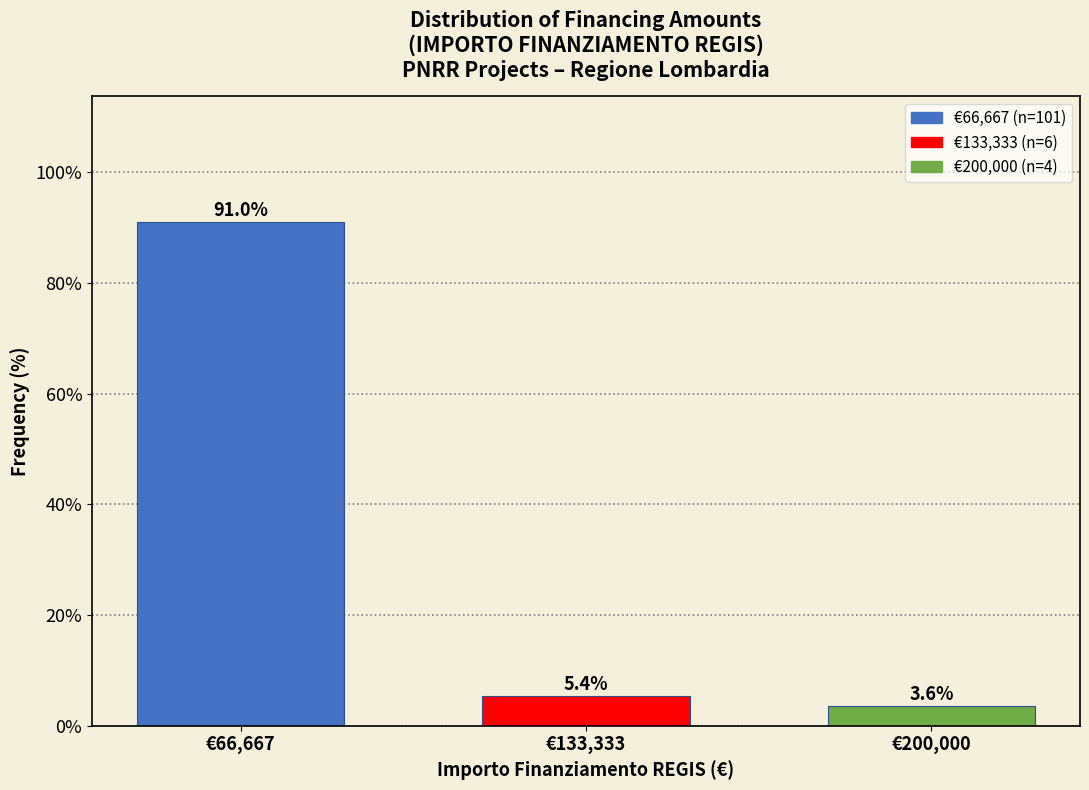

Reading left to right, list all the values displayed in this chart.

€66,667=91.0	€133,333=5.4	€200,000=3.6